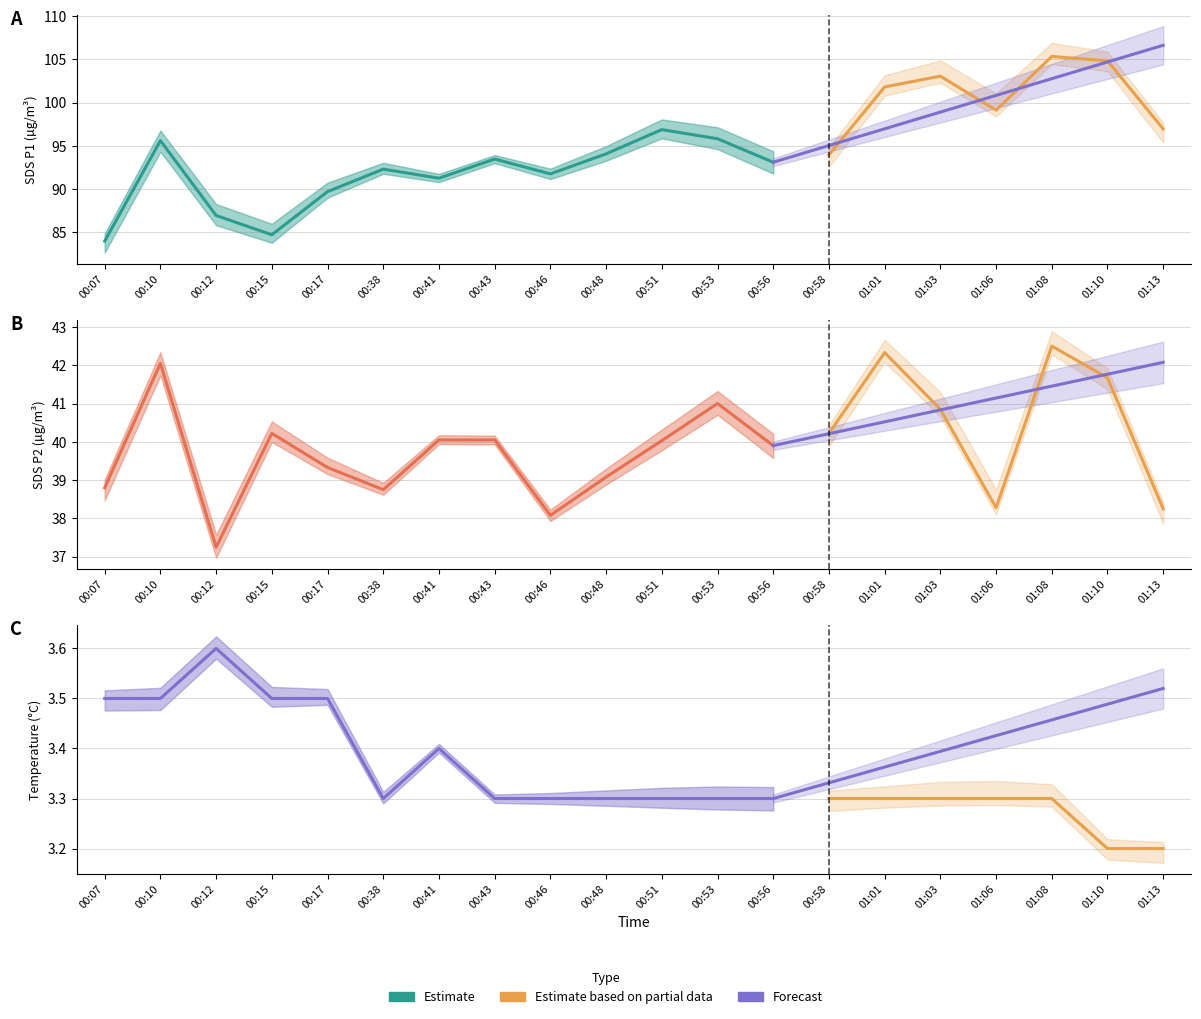

What is the label of the 18th point from the left?

01:08